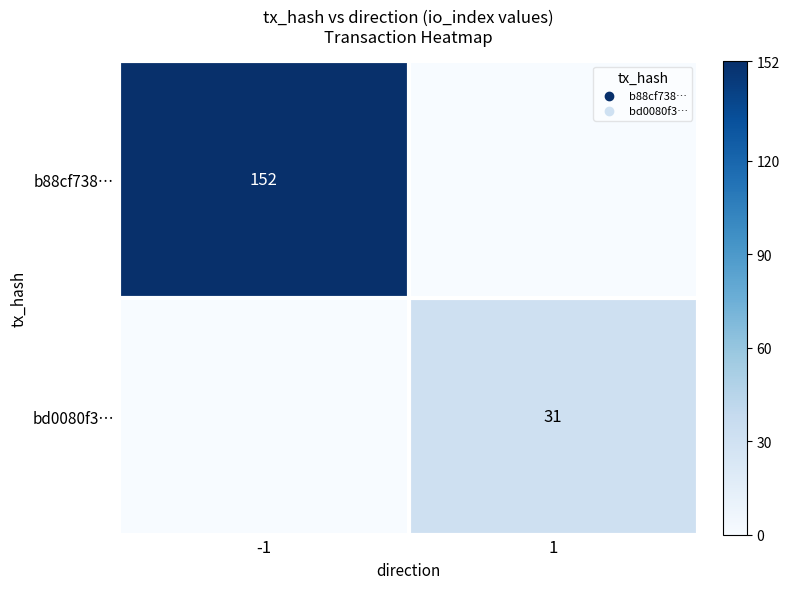

Is it true that bd0080f3… equals 51 at 1?

False